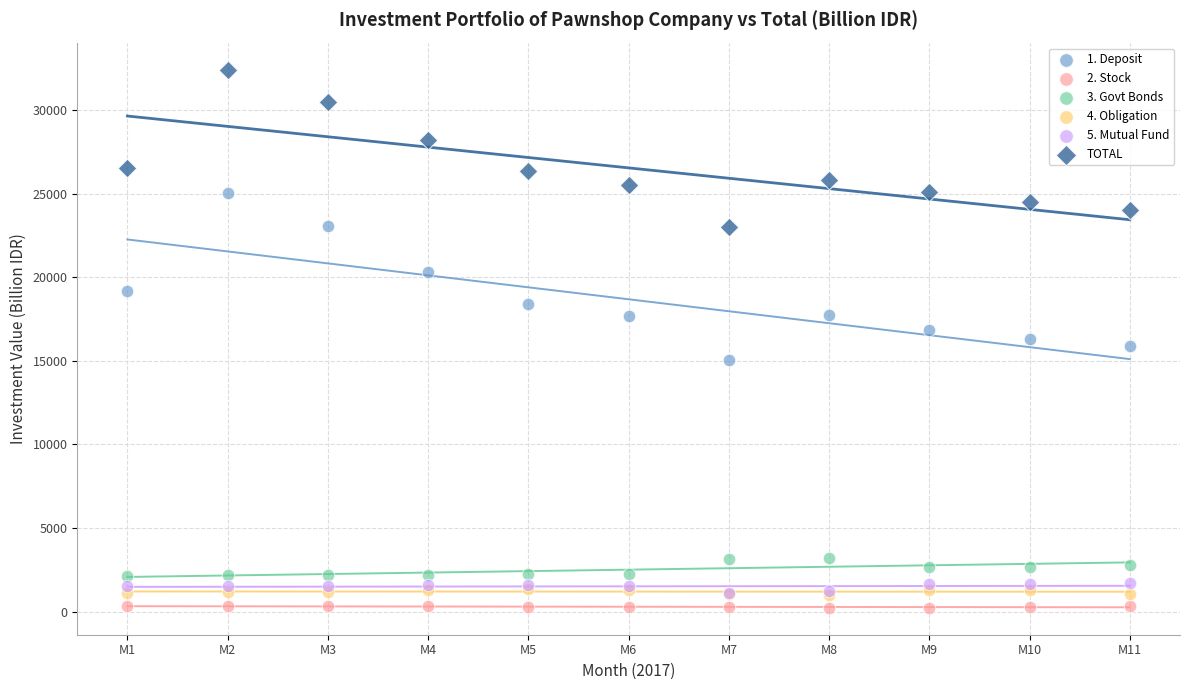

In the TOTAL series, what Y value is closest to 27710?

28171.6